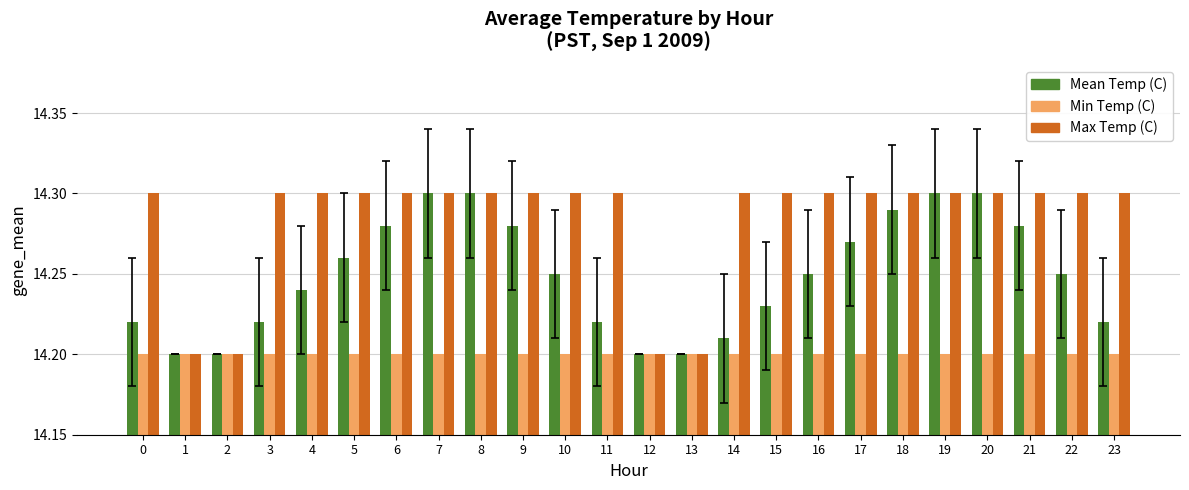

What are all the series names shown in the legend?

Mean Temp (C), Min Temp (C), Max Temp (C)